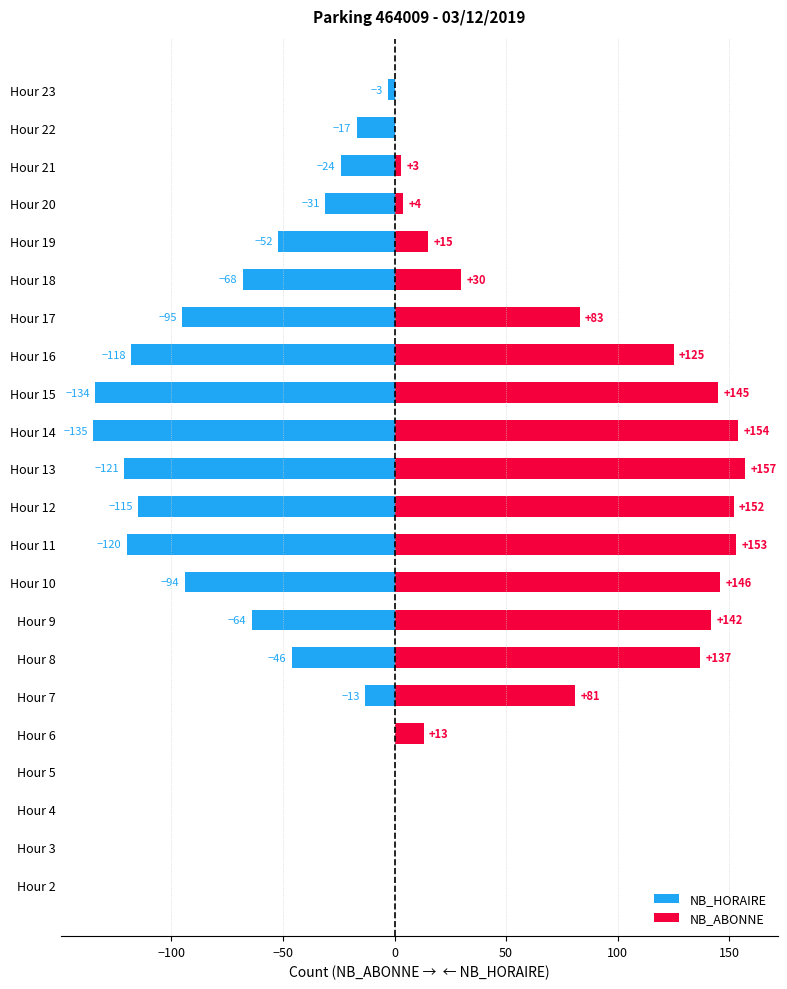

At how many categories does at least one series exceed -123?

22